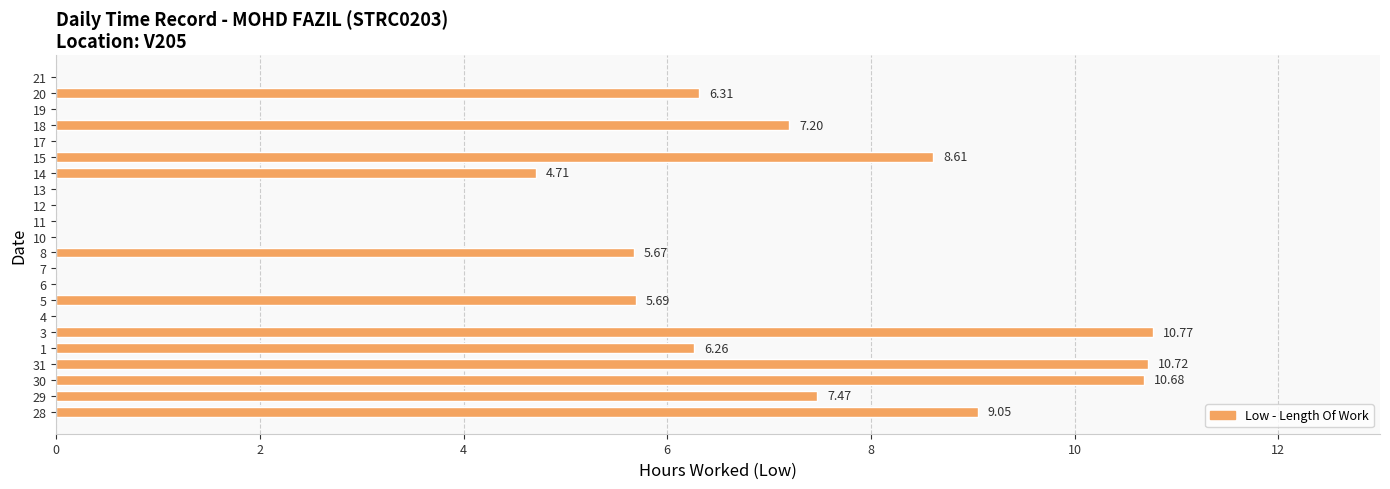

What is the sum of all values?

93.1